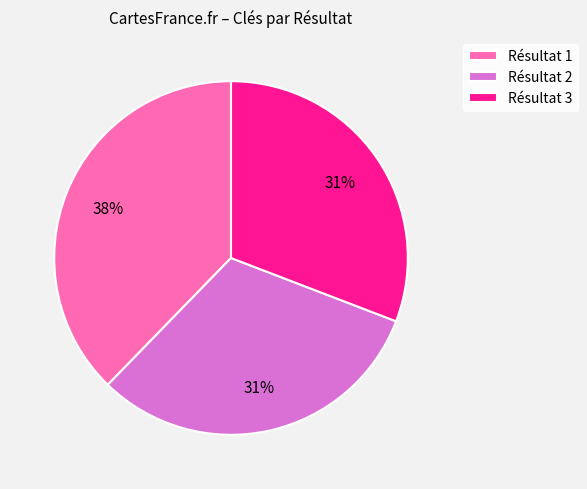

True or false: Résultat 1 accounts for 23% of the total.

False